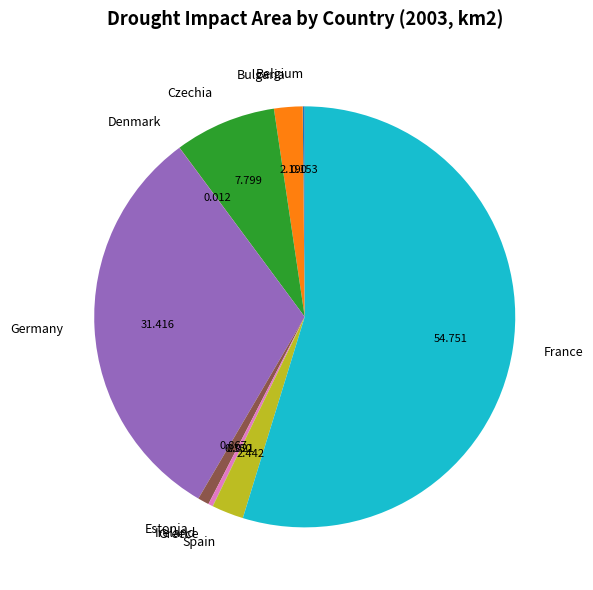

The Spain slice represents 2% of the pie. True or false?

True